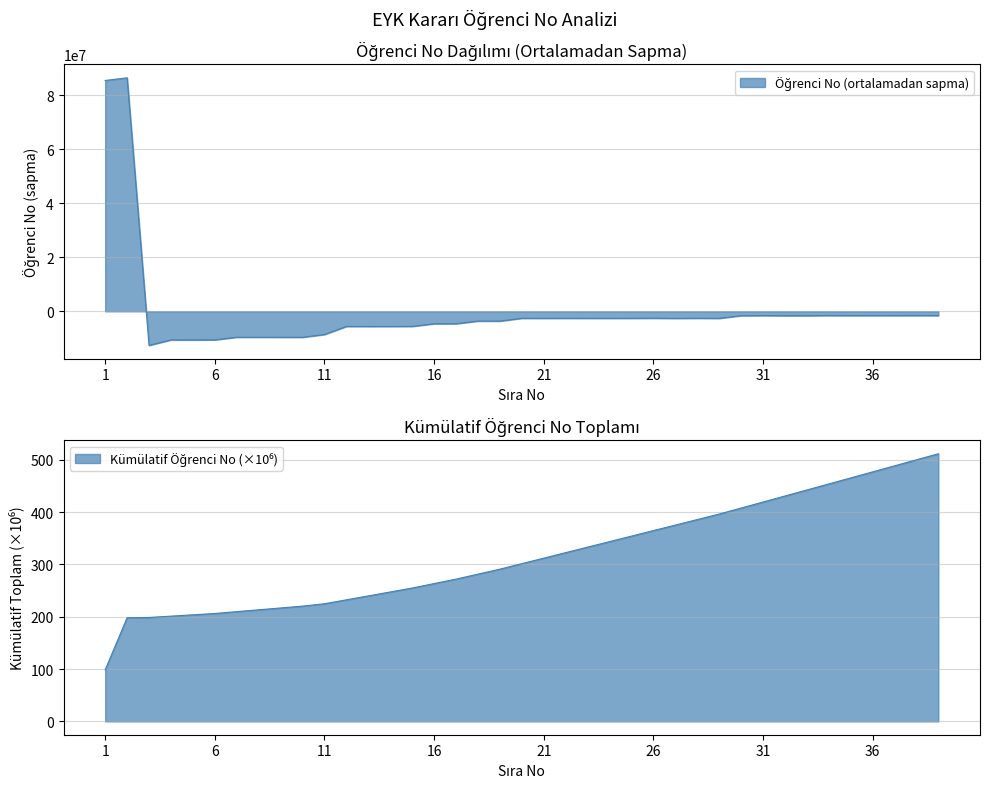

How many lines are shown in the chart?

1